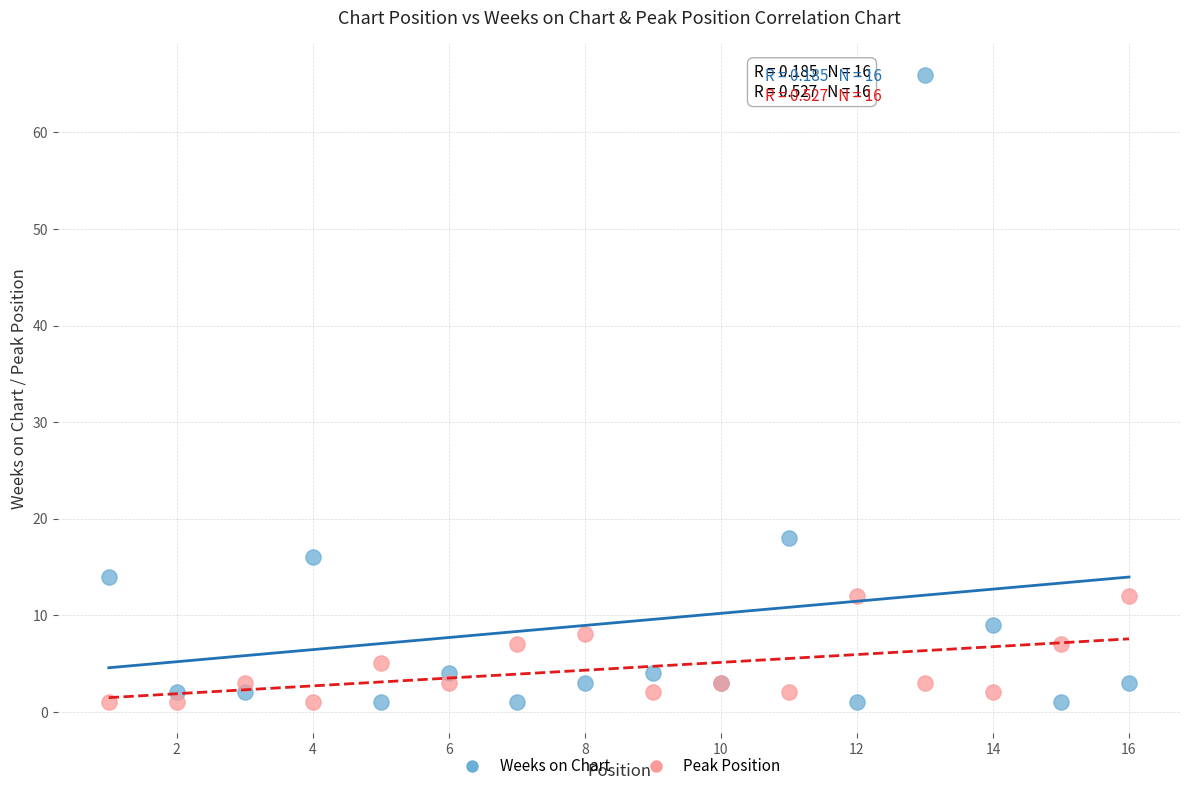

In the Weeks on Chart series, what Y value is closest to 33?

18